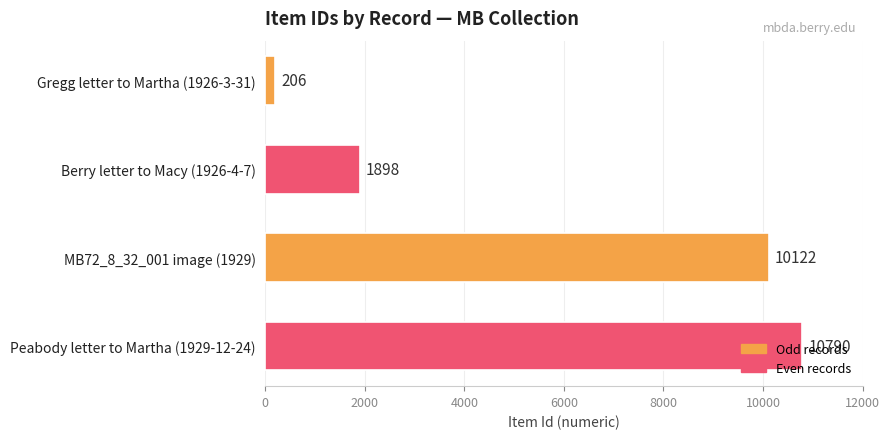

Are the bars horizontal?

Yes